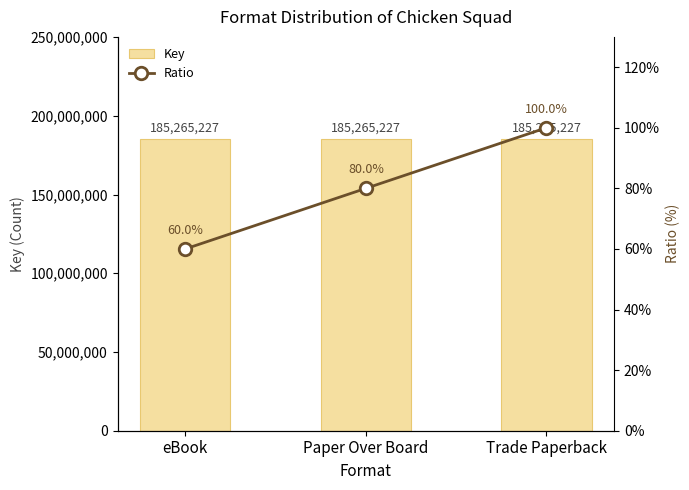

What are all the series names shown in the legend?

Key, Ratio